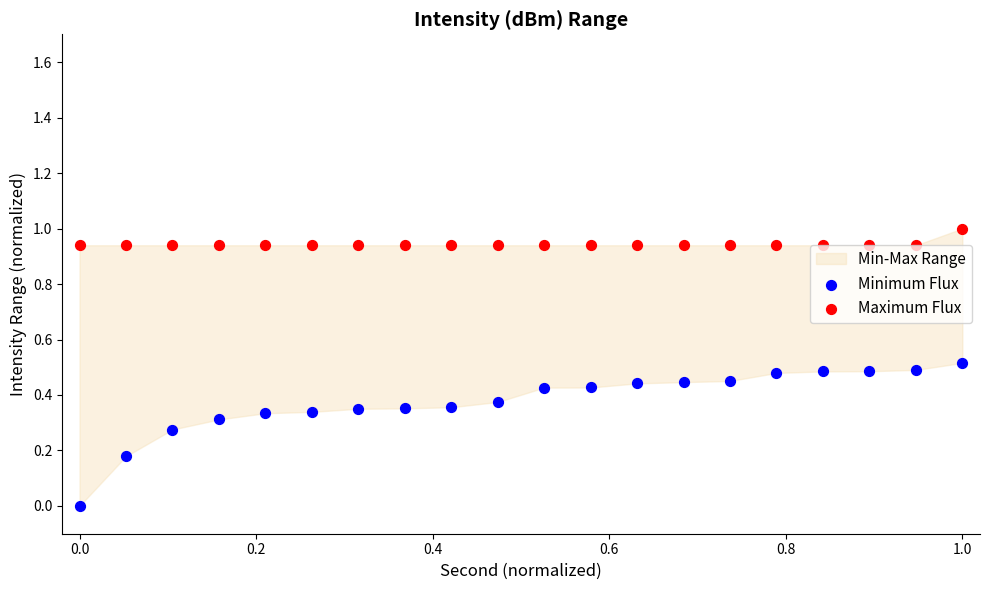

Is the value of Minimum Flux at 8 greater than the value of Maximum Flux at 12?

No